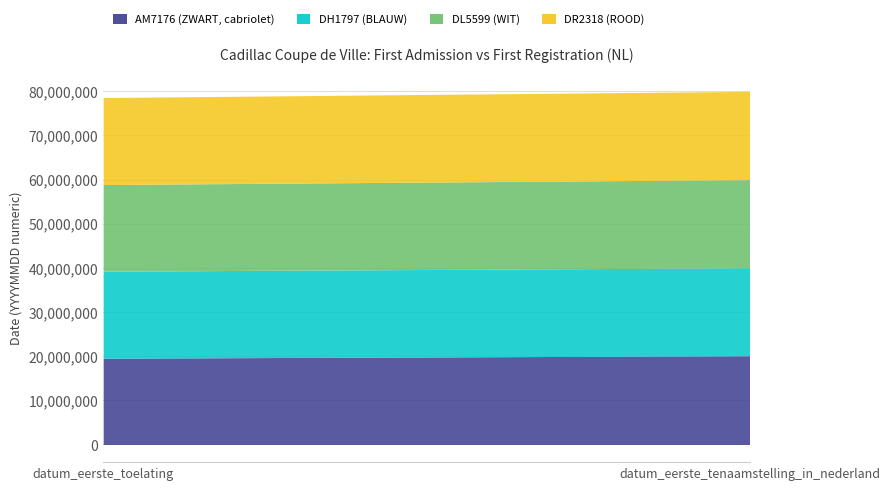

What is the maximum value shown in the chart?

20090120